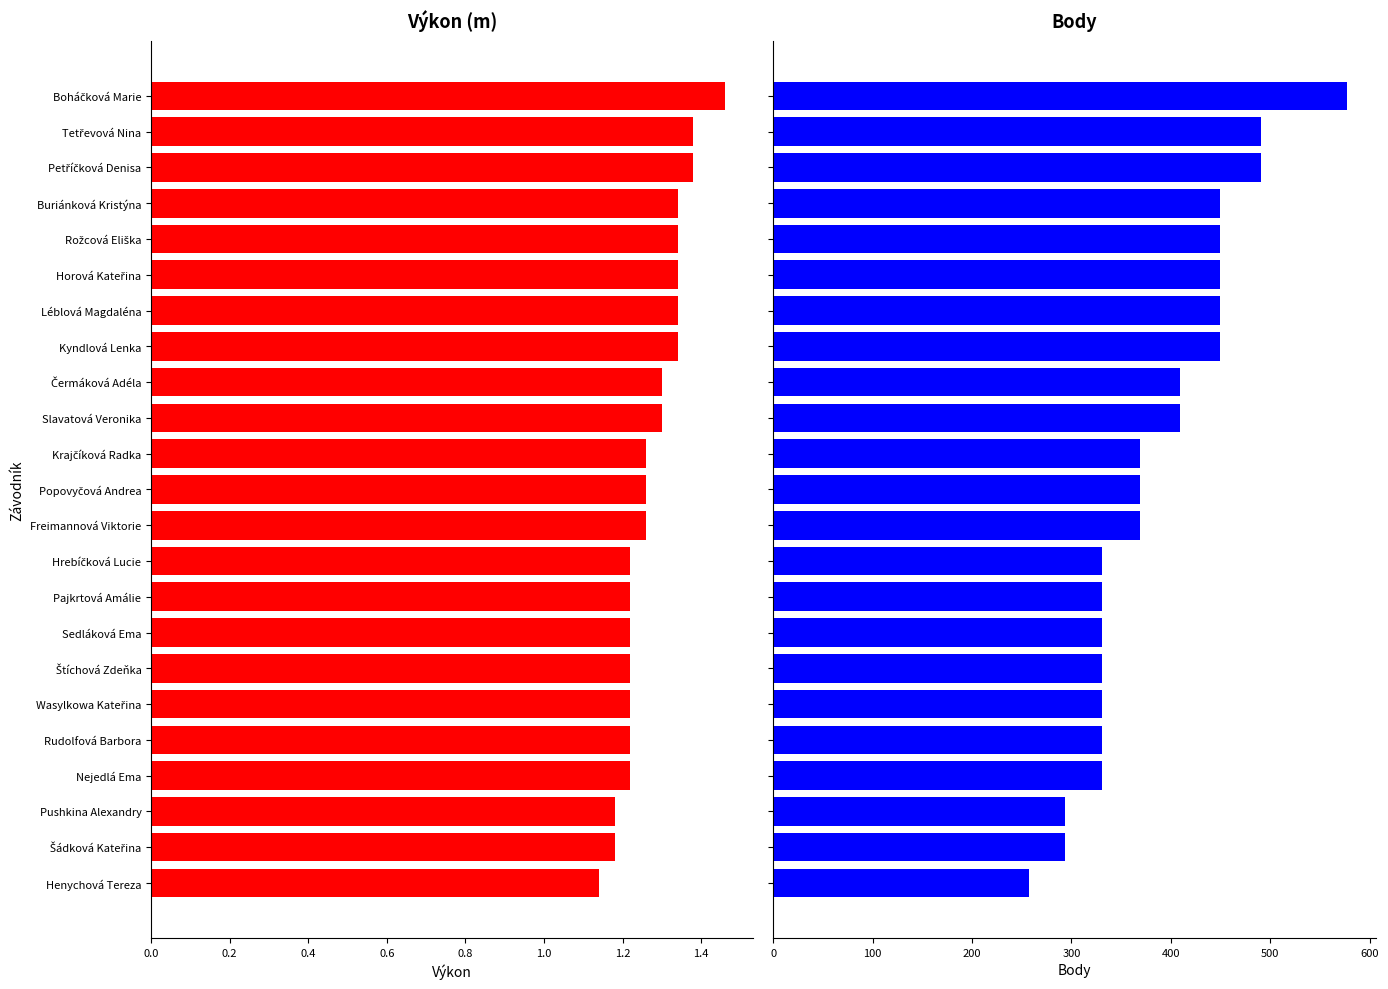

Reading left to right, transcribe all the data shown in this chart.

Výkon: 1.5	1.4	1.4	1.3	1.3	1.3	1.3	1.3	1.3	1.3	1.3	1.3	1.3	1.2	1.2	1.2	1.2	1.2	1.2	1.2	1.2	1.2	1.1
Body: 577.0	491.0	491.0	449.0	449.0	449.0	449.0	449.0	409.0	409.0	369.0	369.0	369.0	331.0	331.0	331.0	331.0	331.0	331.0	331.0	293.0	293.0	257.0